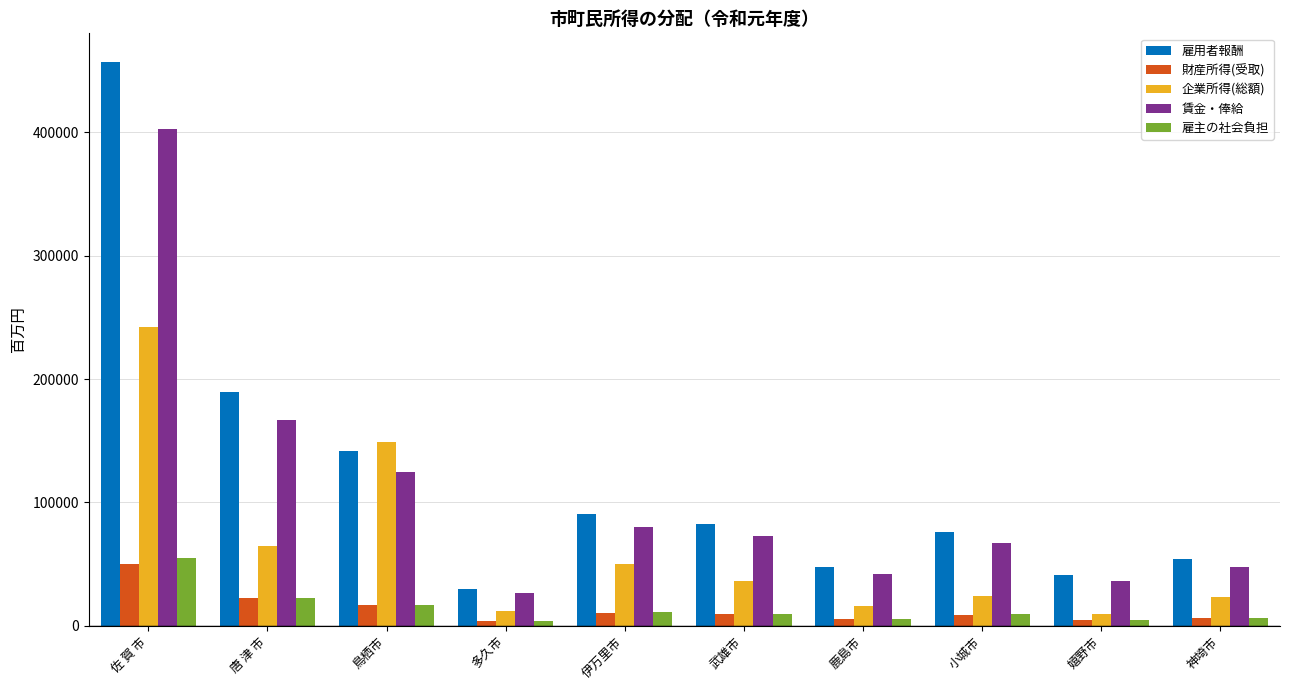

True or false: 雇用者報酬 has a value of 118210.8 at 武雄市.

False